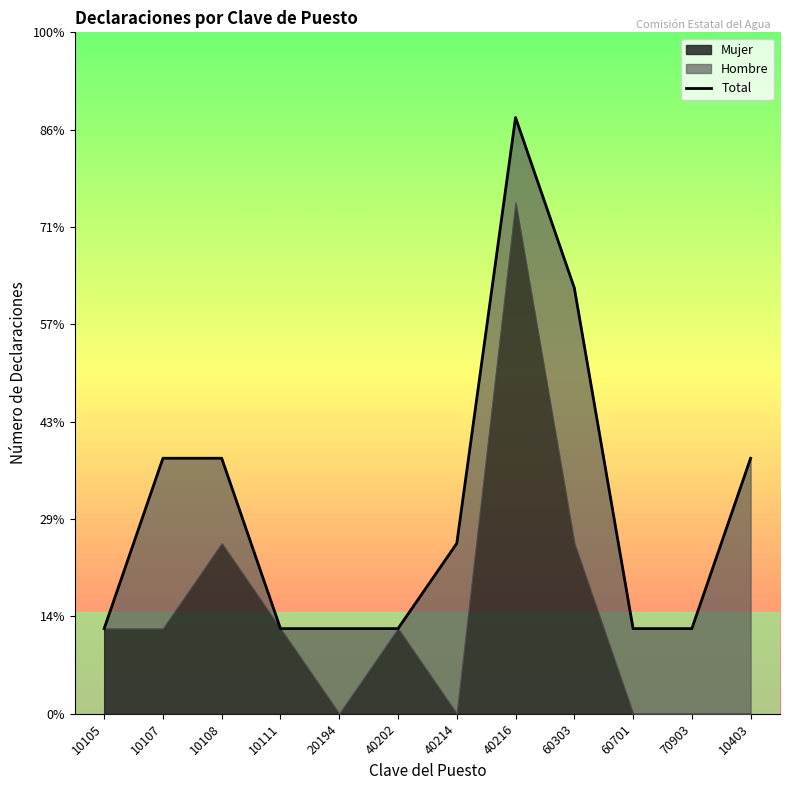

True or false: the data shows 2 at 40214.

True